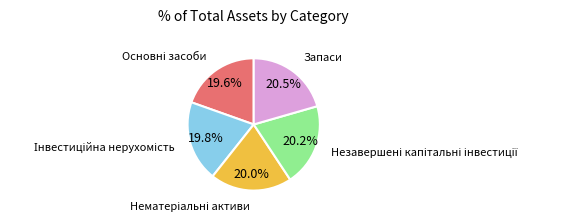

How much of the chart is everything except Запаси?

79.5%